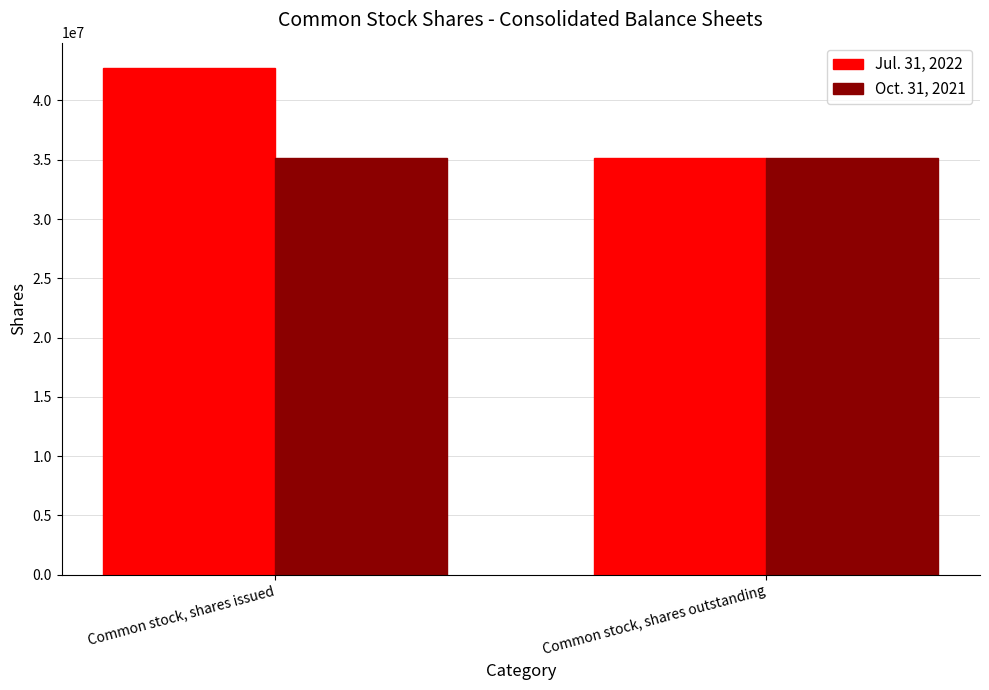

At which category does the chart reach its peak across all series?

Common stock, shares issued